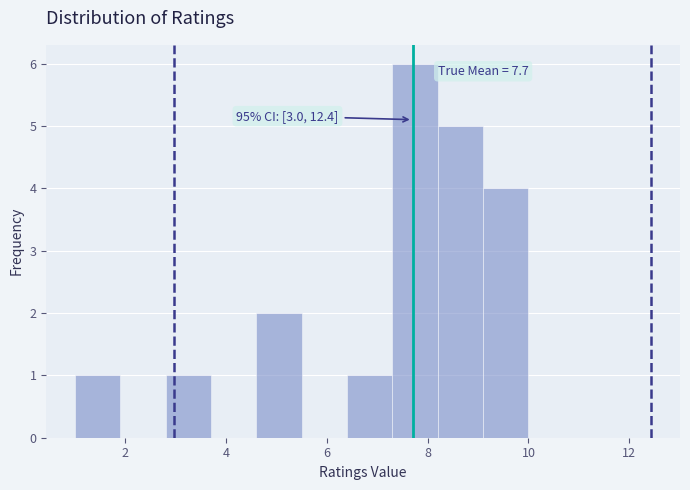

Over which range of the x-axis is the bar tallest?

7.3 to 8.2